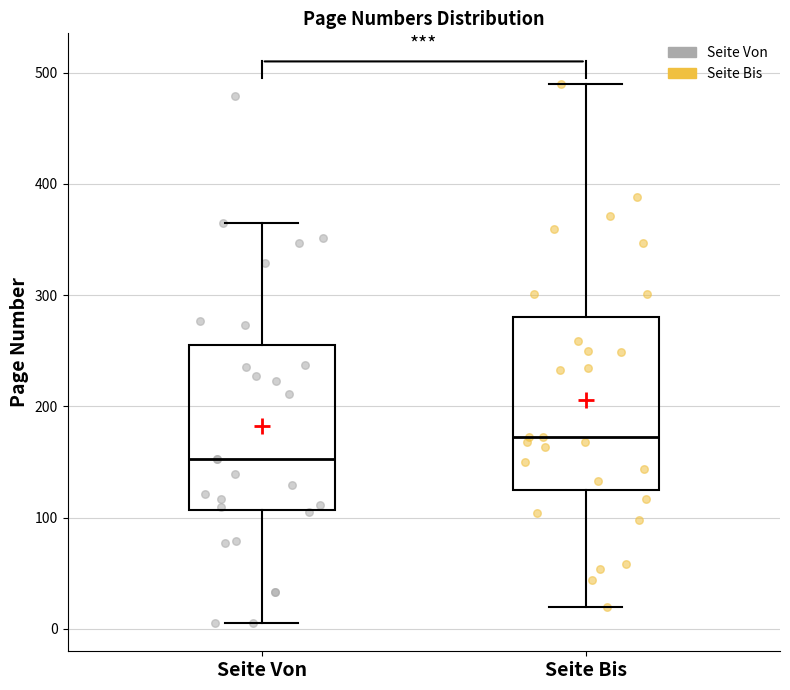

Where is the upper edge of the box for Seite Bis on the y-axis? The values are not printed on the chart, so give them approximately, as read against the axis.

280